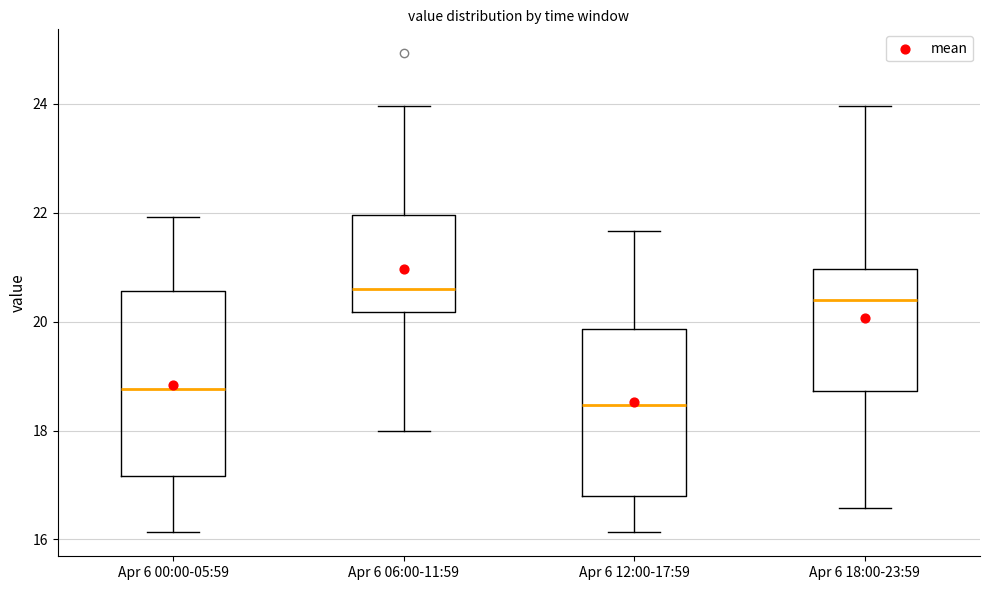

Which box has the highest median line?

Apr 6 06:00-11:59